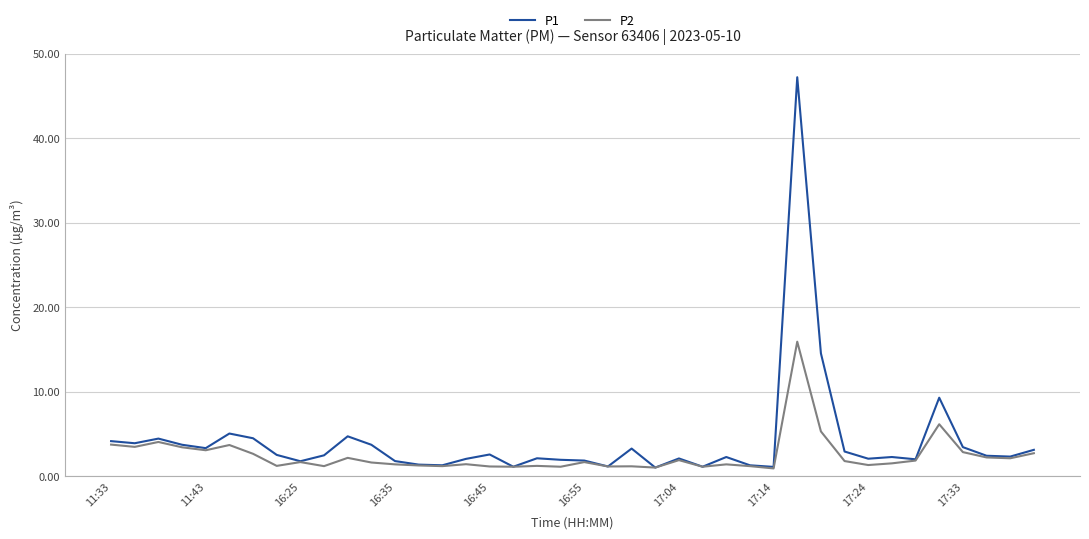

What is the greatest value displayed?

47.2